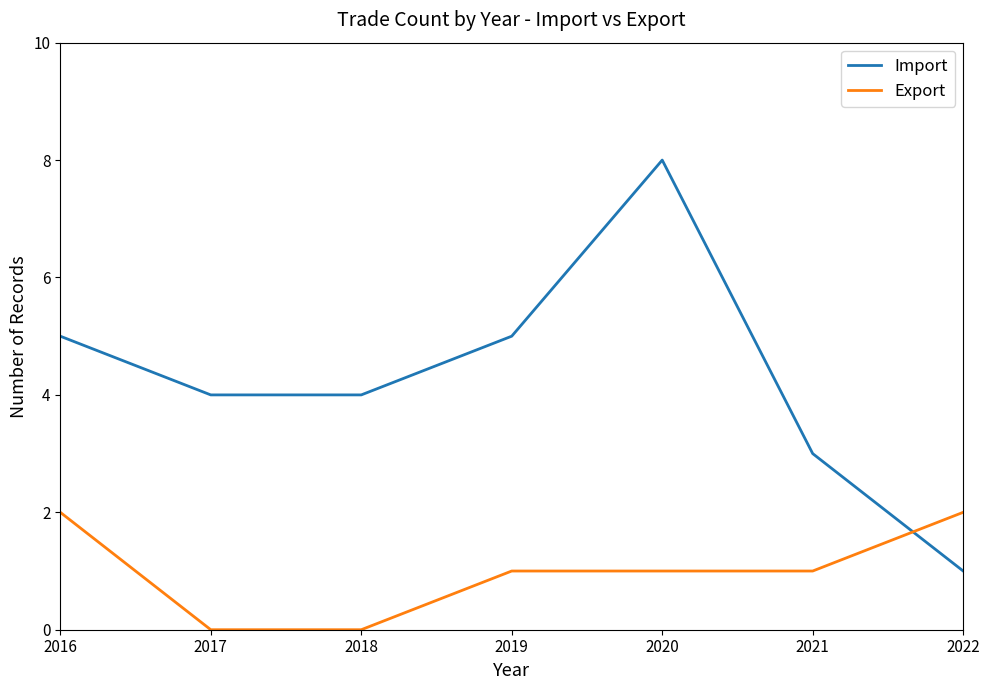

How many distinct data groups are displayed?

2